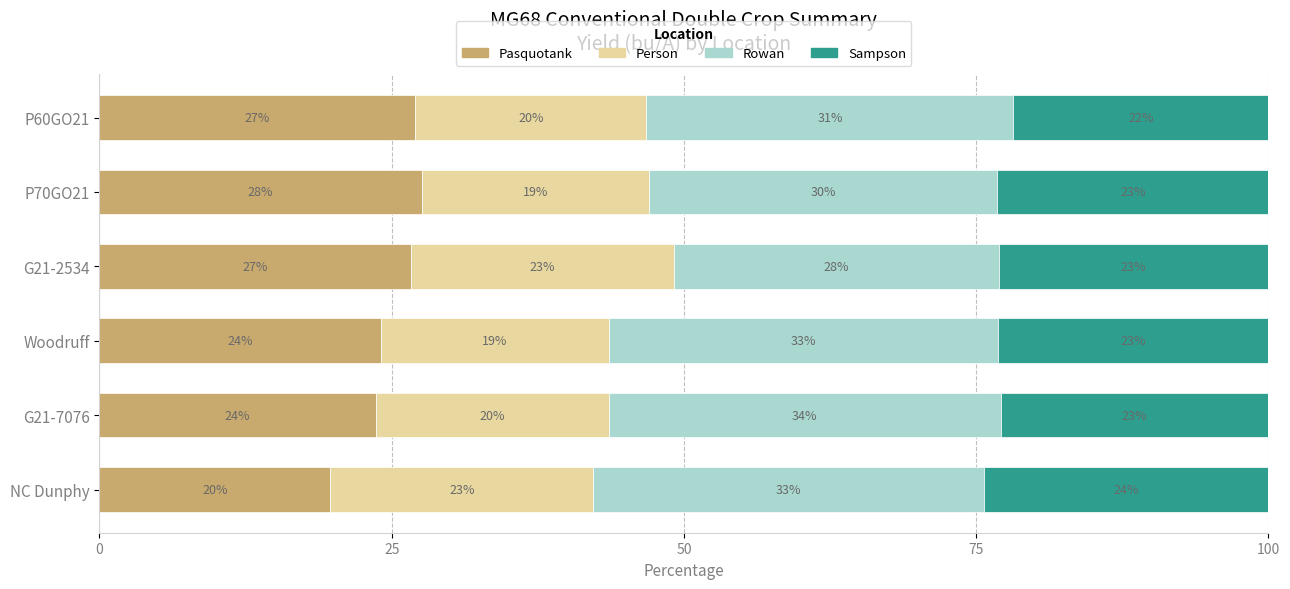

What is the total value across all series at P60GO21?

100.0